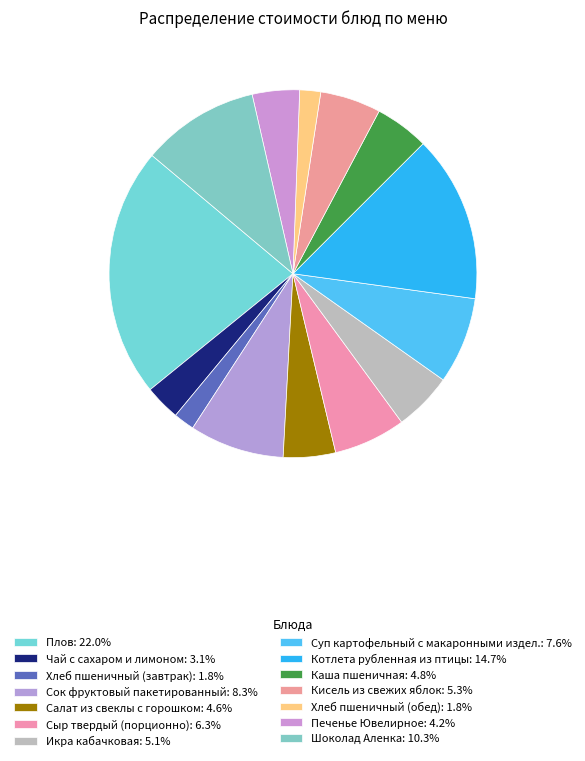

Which category has the biggest portion of the pie?

Плов